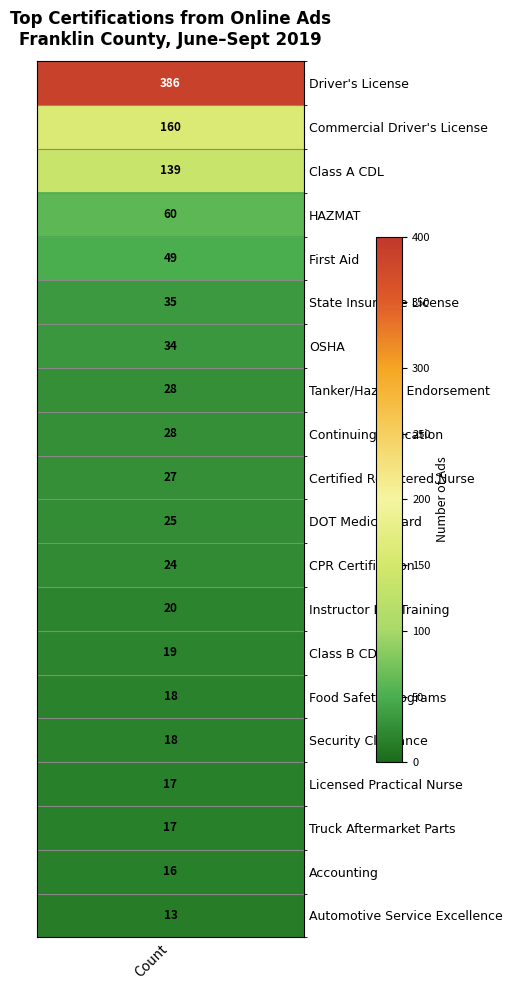

True or false: the data shows 30 at 17.

False